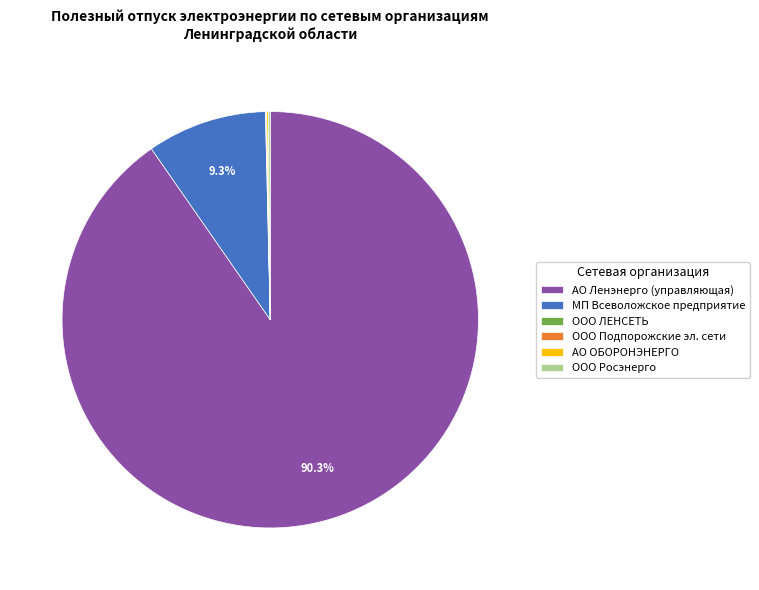

What is the largest slice in the pie chart?

АО Ленэнерго (управляющая)